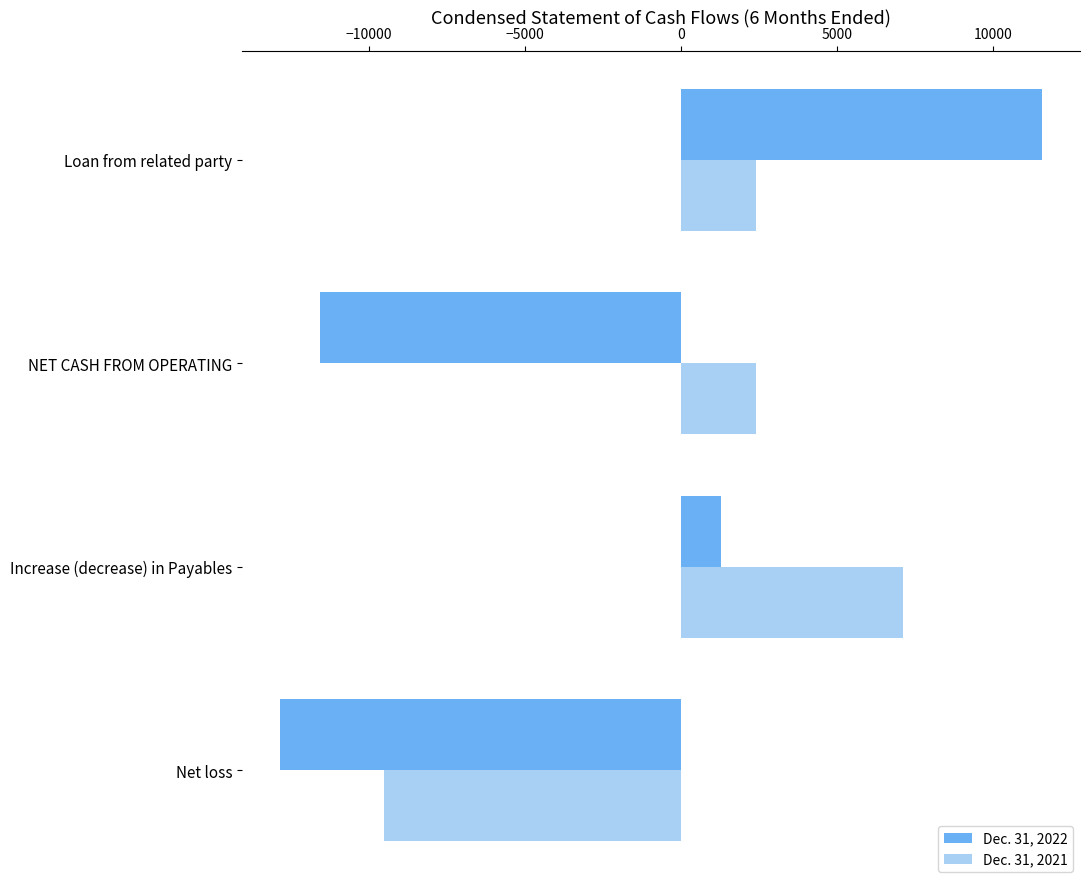

What is the sum of the Dec. 31, 2022 values at Loan from related party and Net loss?

-1275